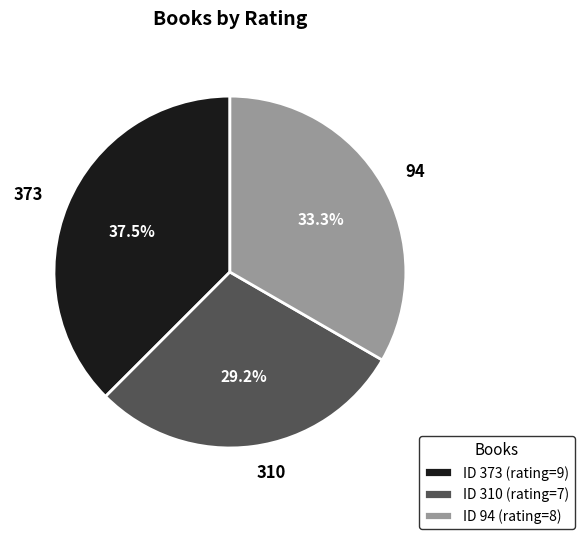

Is it true that 94 is 47% of the pie?

False